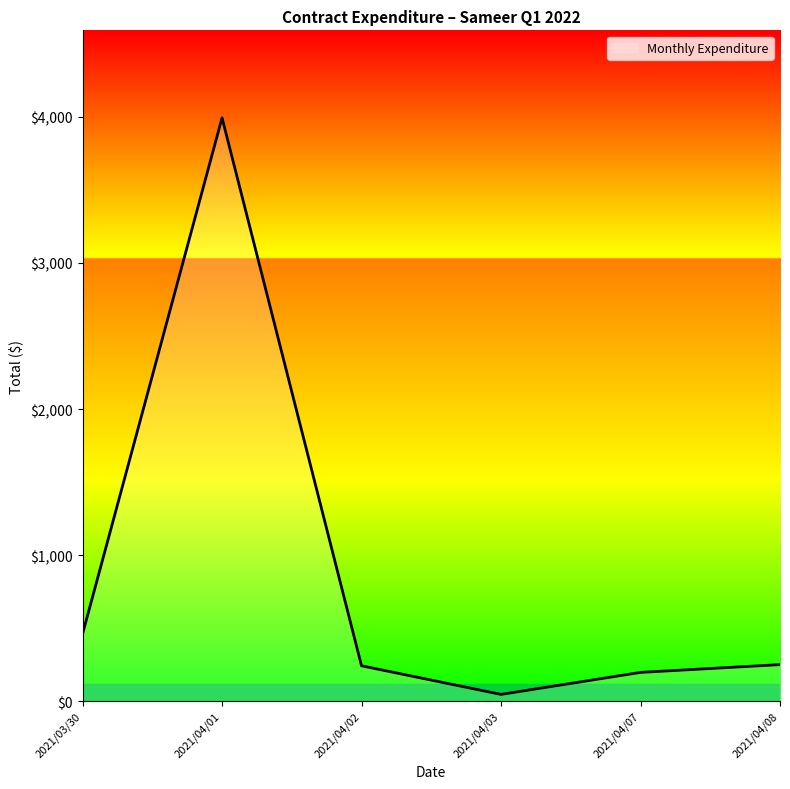

At which category does the chart reach its minimum across all series?

2021/04/03